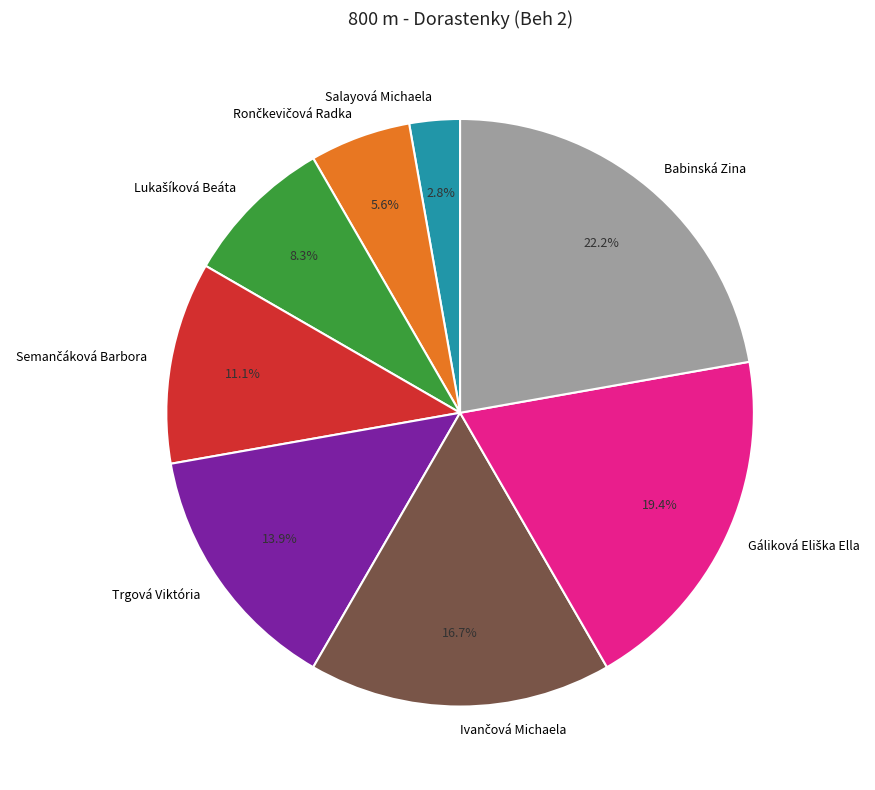

How much of the chart is everything except Trgová Viktória?

86.1%